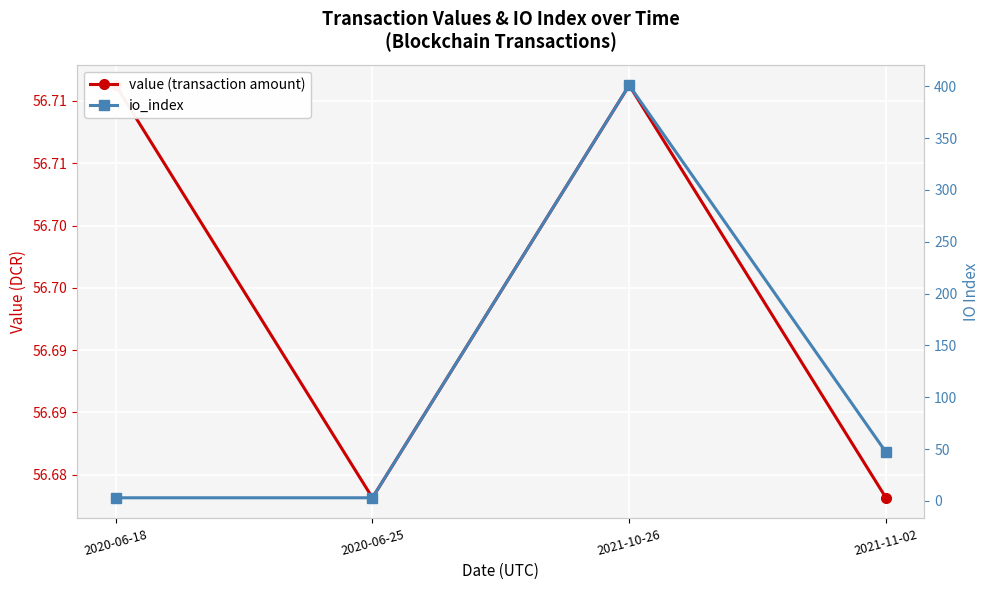

What is the total value across all series at 2020-06-25?

59.7